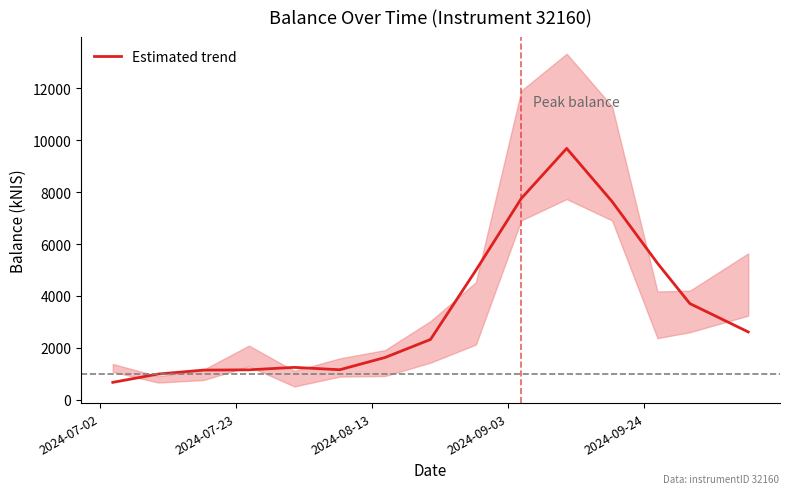

What is the sum of all values?

51976.0